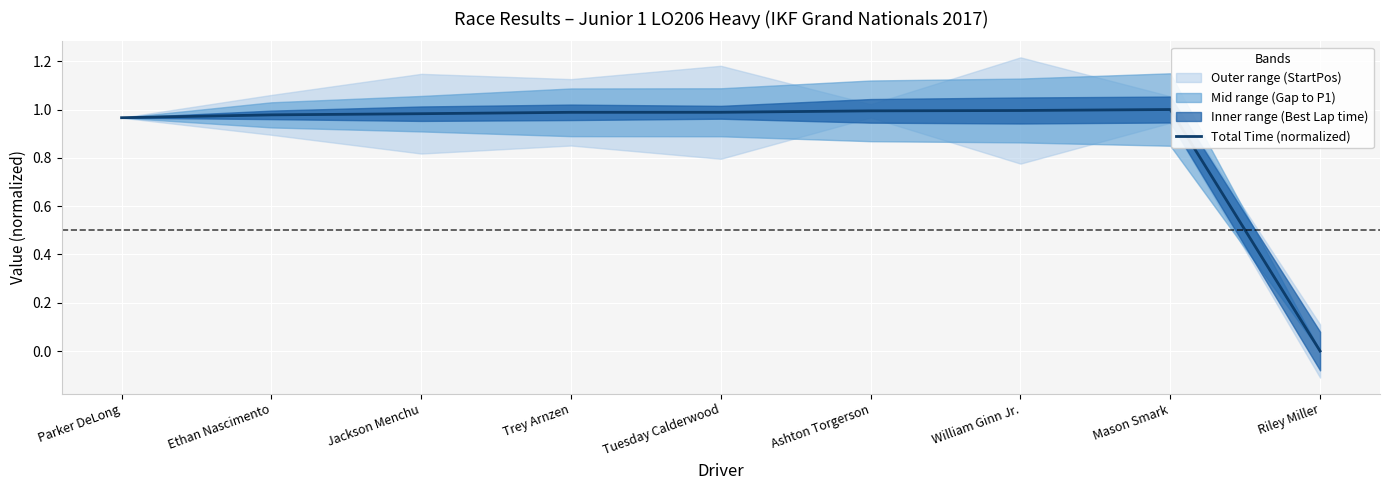

The chart shows a value of 1.0 at Ashton Torgerson. True or false?

True